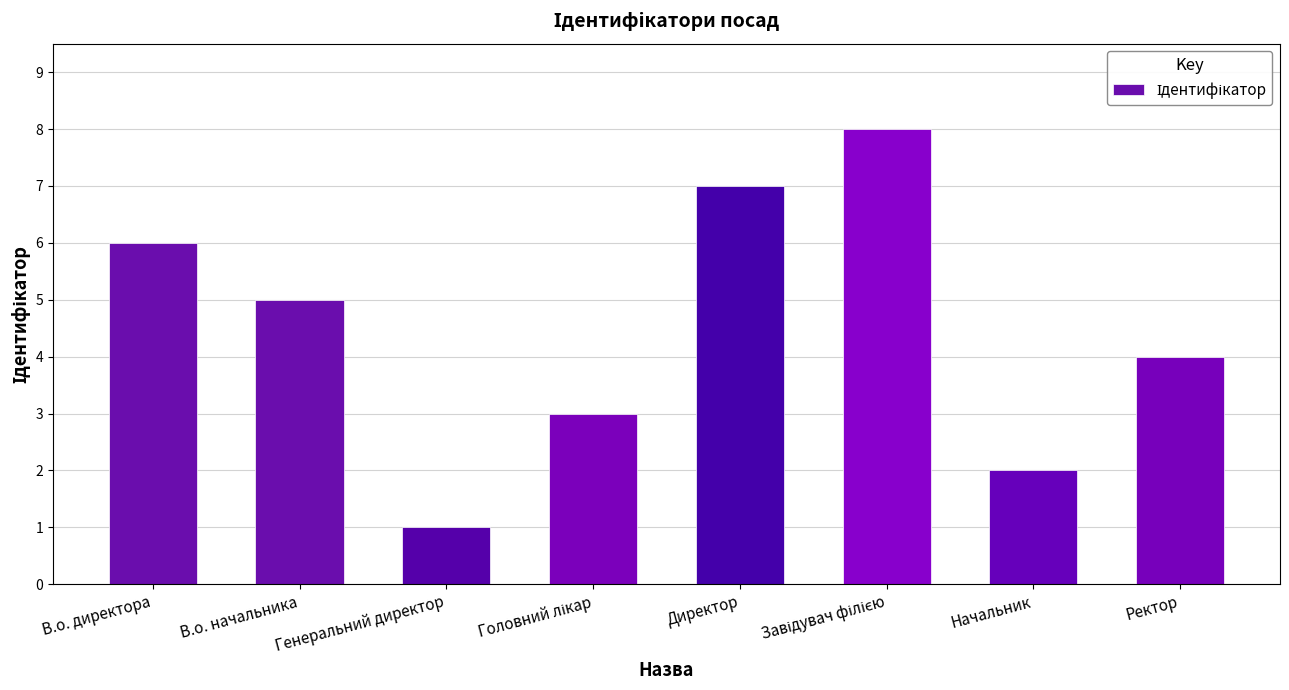

Which category has the lowest value across all series?

Генеральний директор